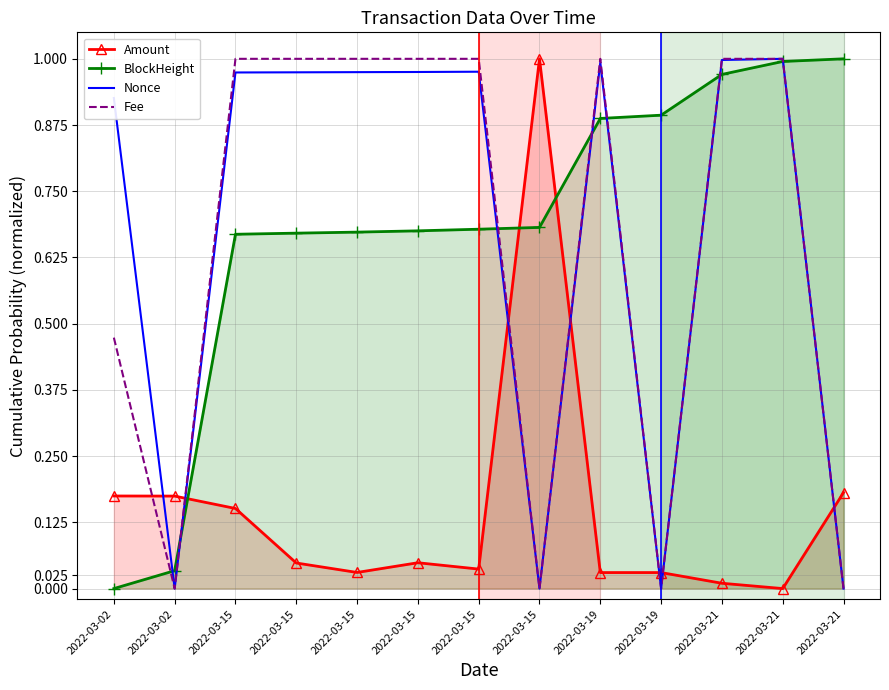

What is the highest value of the BlockHeight series?

1.0